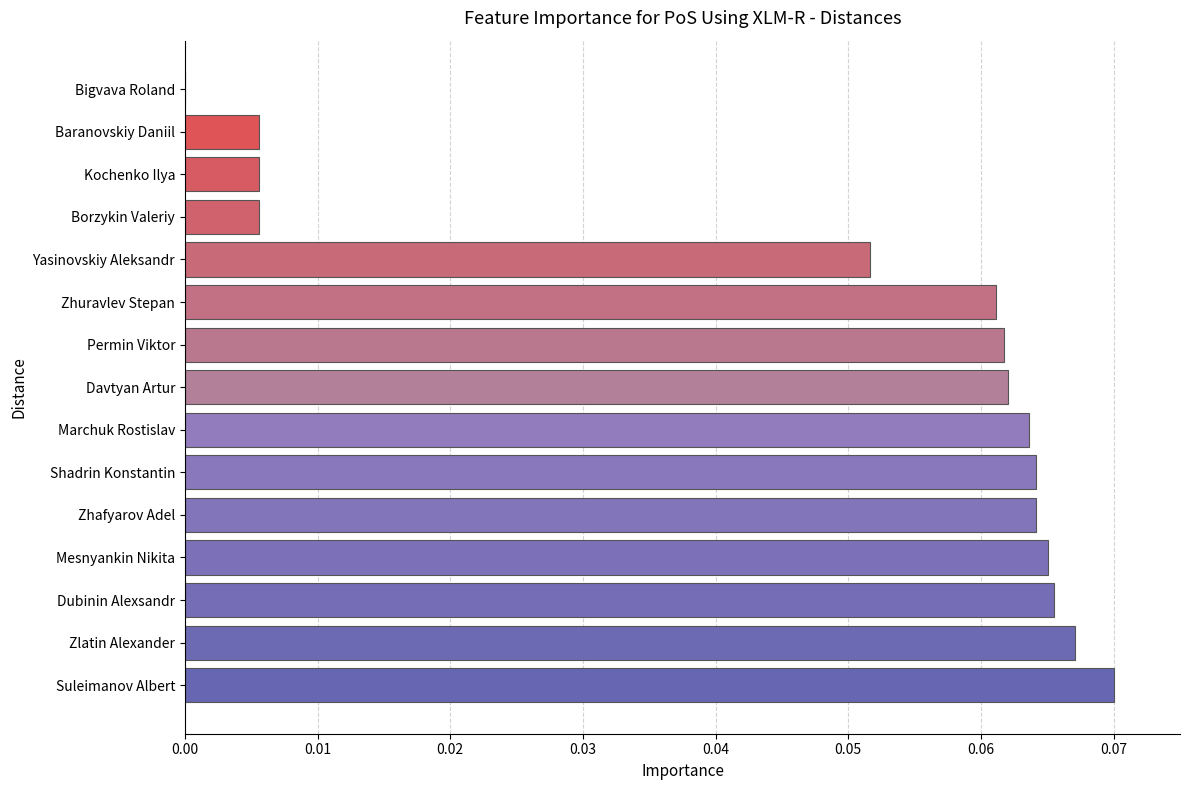

Between Davtyan Artur and Borzykin Valeriy, which is larger?

Davtyan Artur